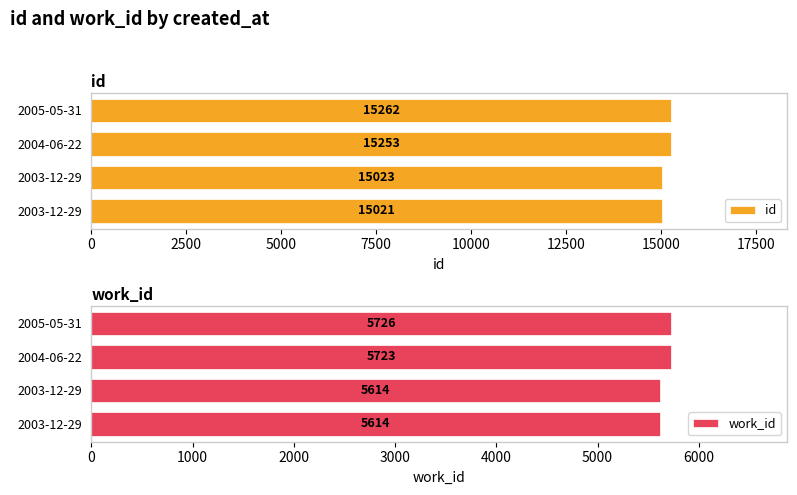

What are all the series names shown in the legend?

id, work_id